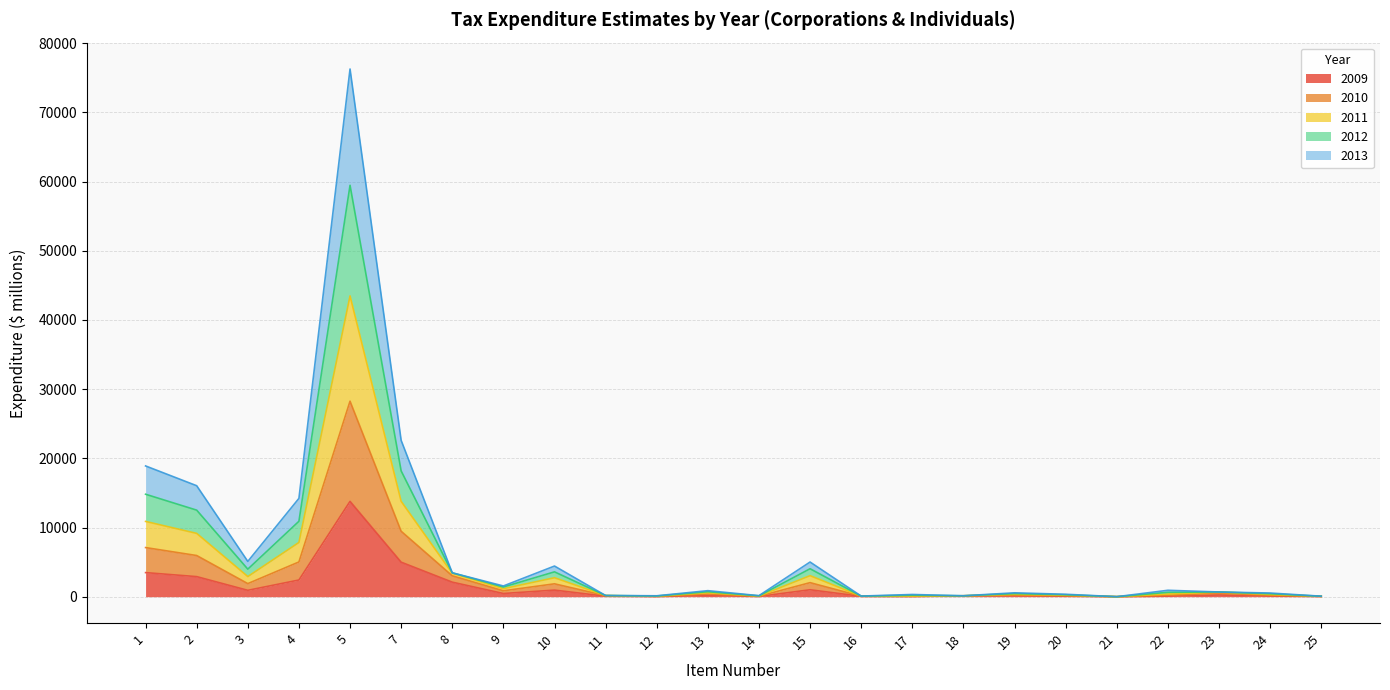

Where does the 2010 series first go above 680?

1